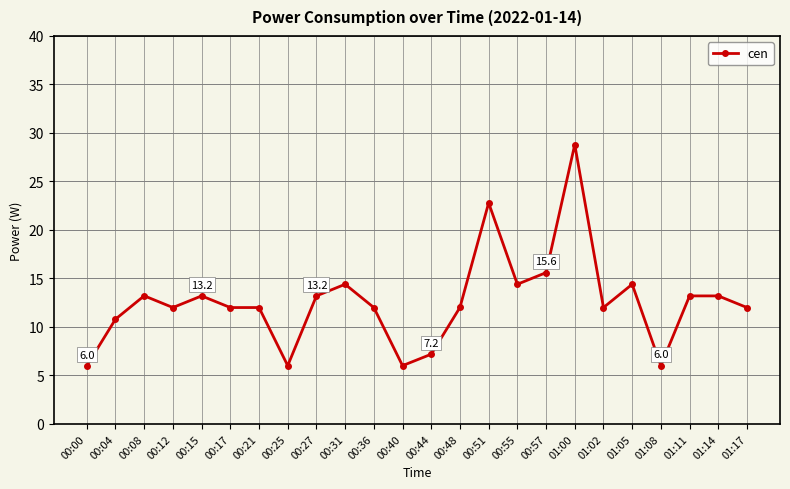

What position from the left is 01:02?

19